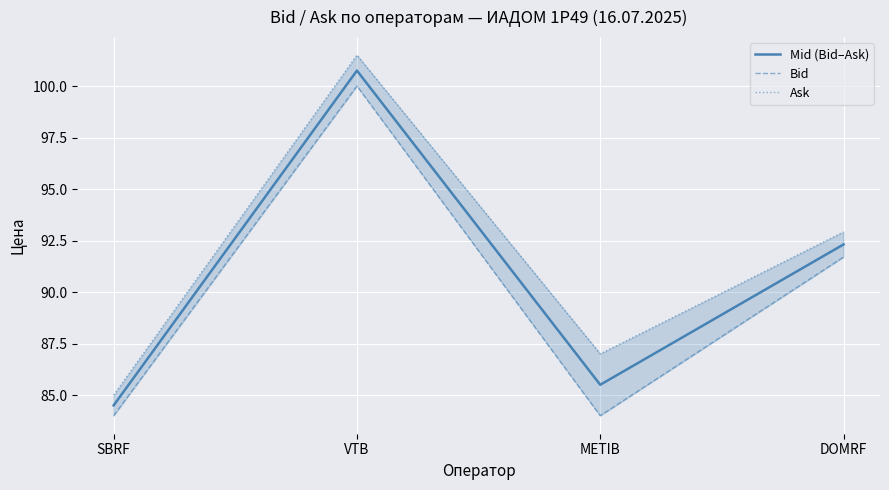

What is the label of the 4th point from the right?

SBRF